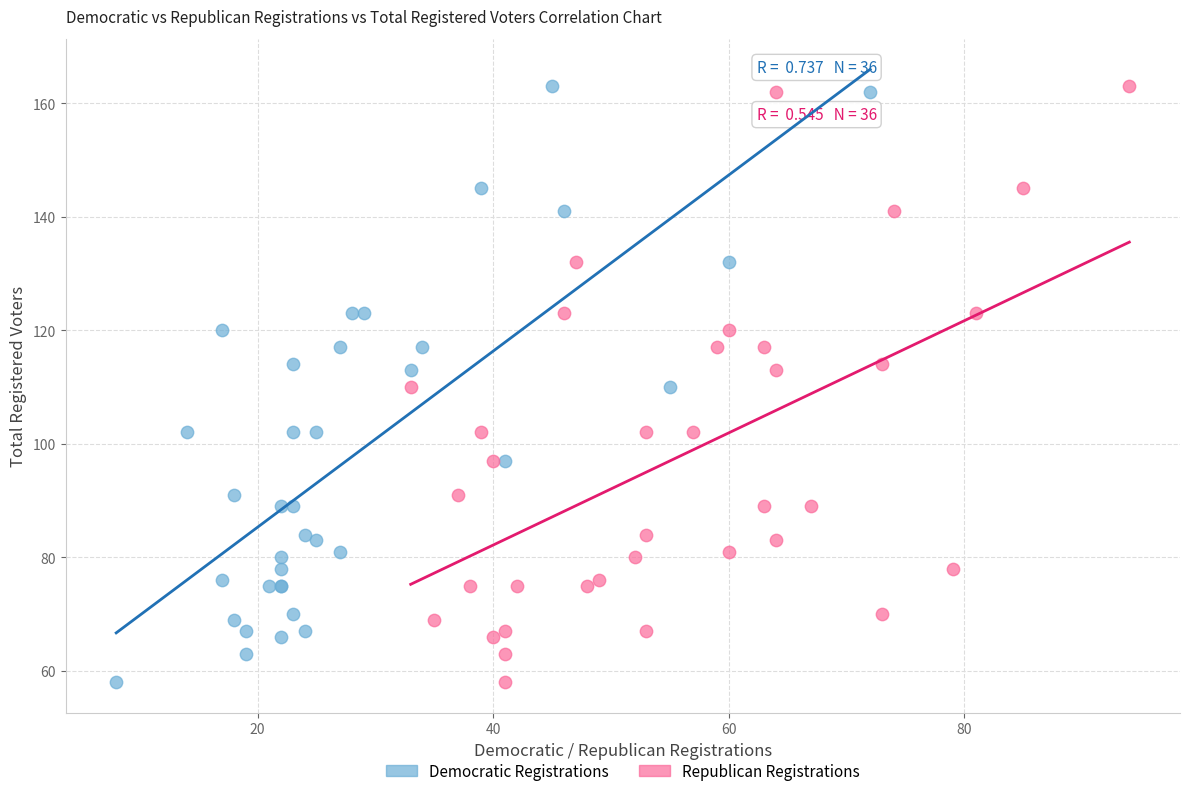

What are all the series names shown in the legend?

Democratic Registrations, Republican Registrations